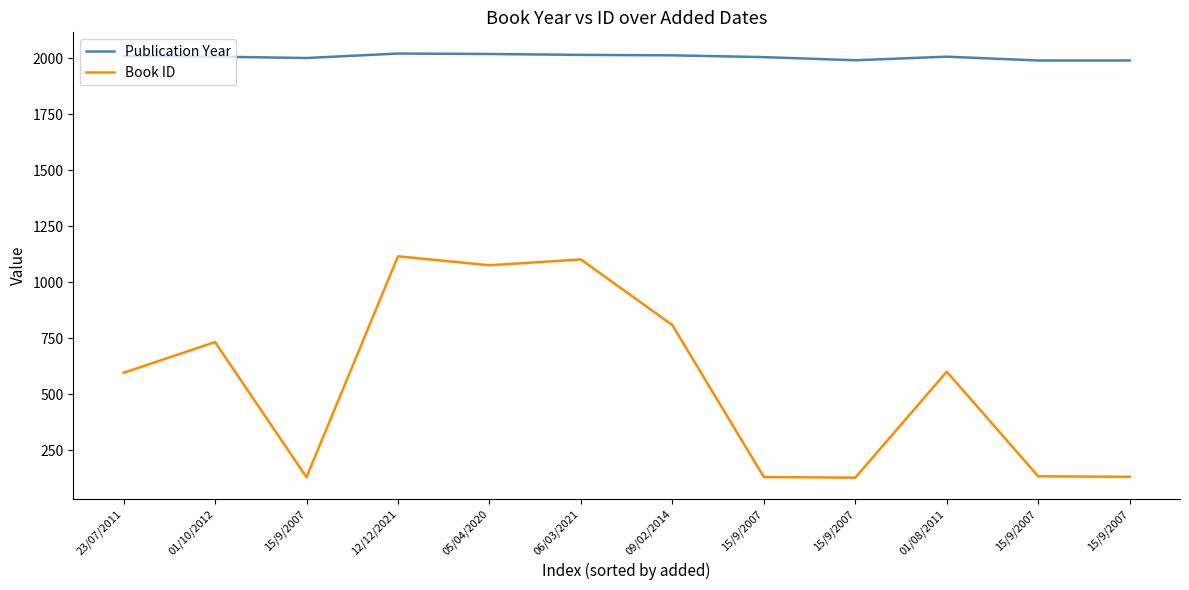

What are all the series names shown in the legend?

Publication Year, Book ID